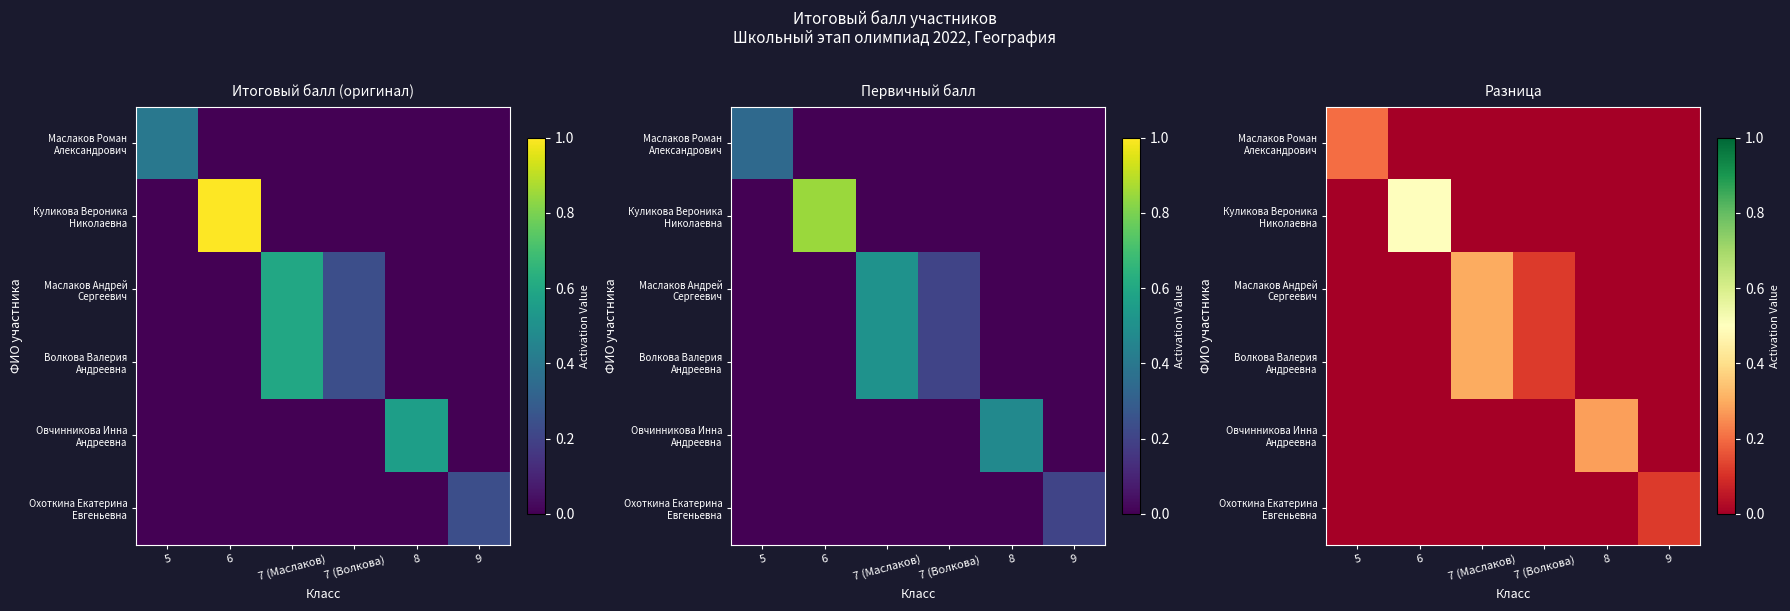

Between 5 and 8, which series saw the biggest shift?

Овчинникова Инна Андреевна